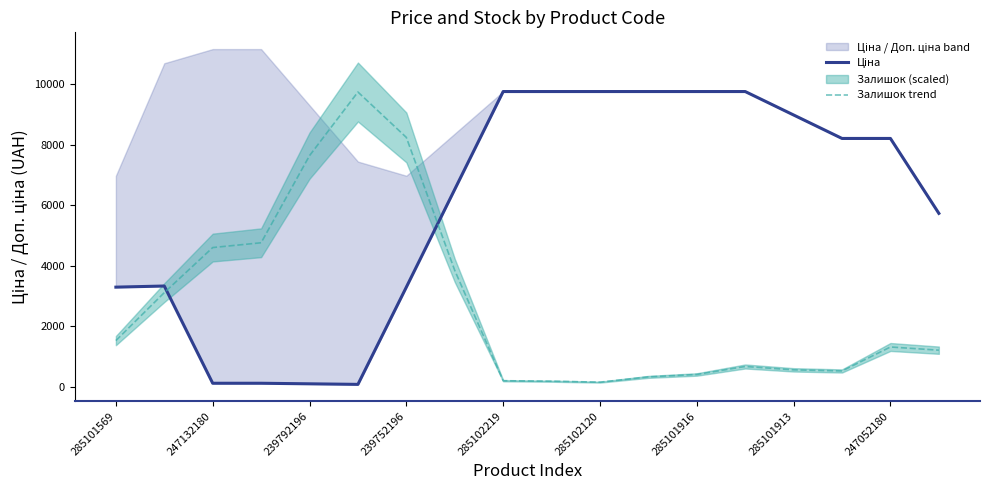

Which has a higher value, 17 or 11?

11